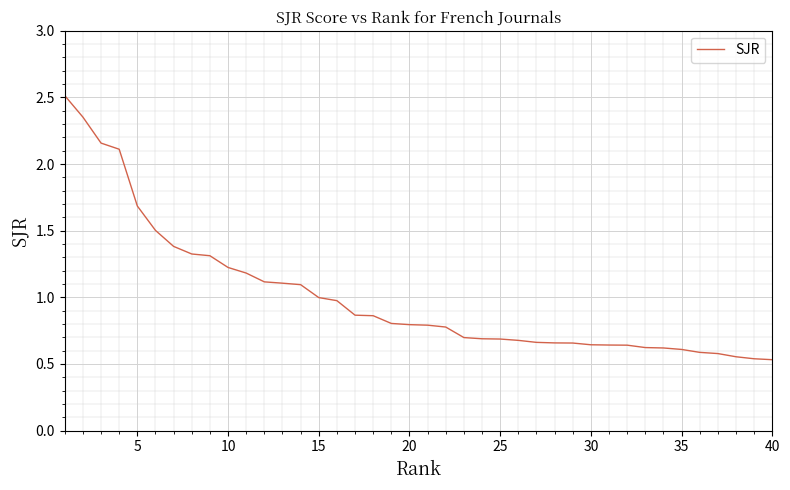

What is the difference between the maximum and minimum values?

2.0